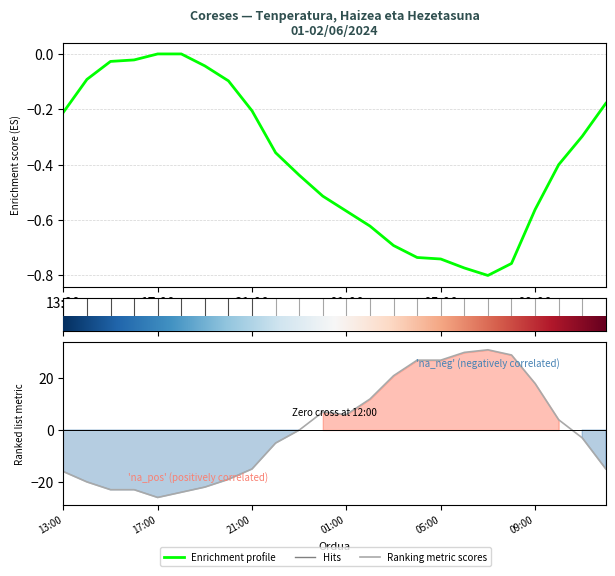

What is the label of the 6th point from the left?

09:00